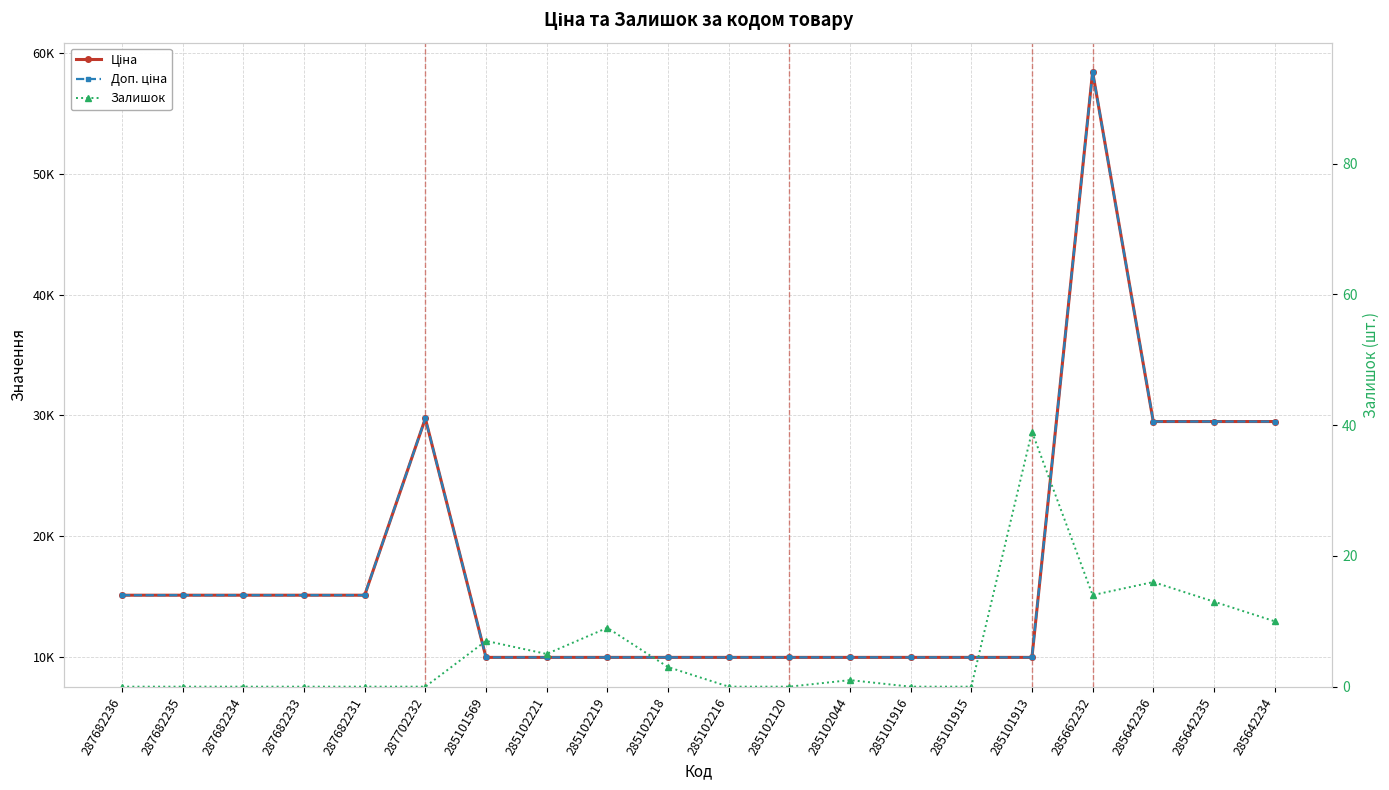

The Залишок series shows 0.0 at 285101916. True or false?

True